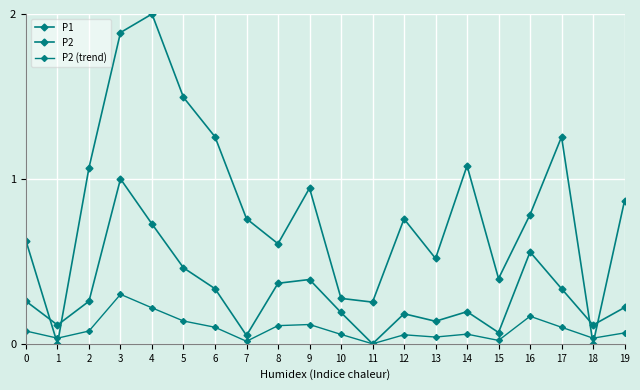

How many lines are shown in the chart?

3